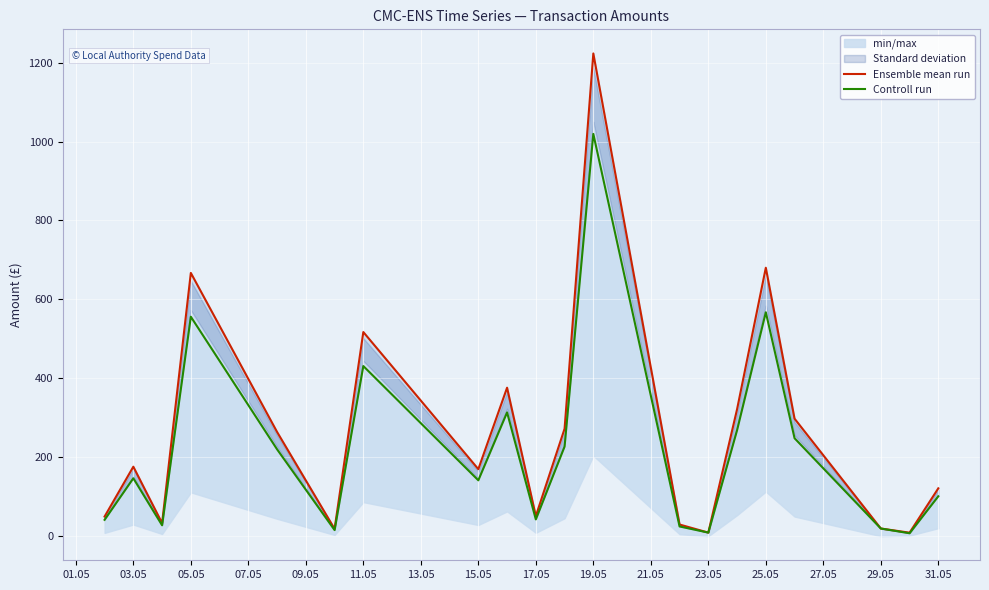

Where is the first local maximum for Controll run?

03.05